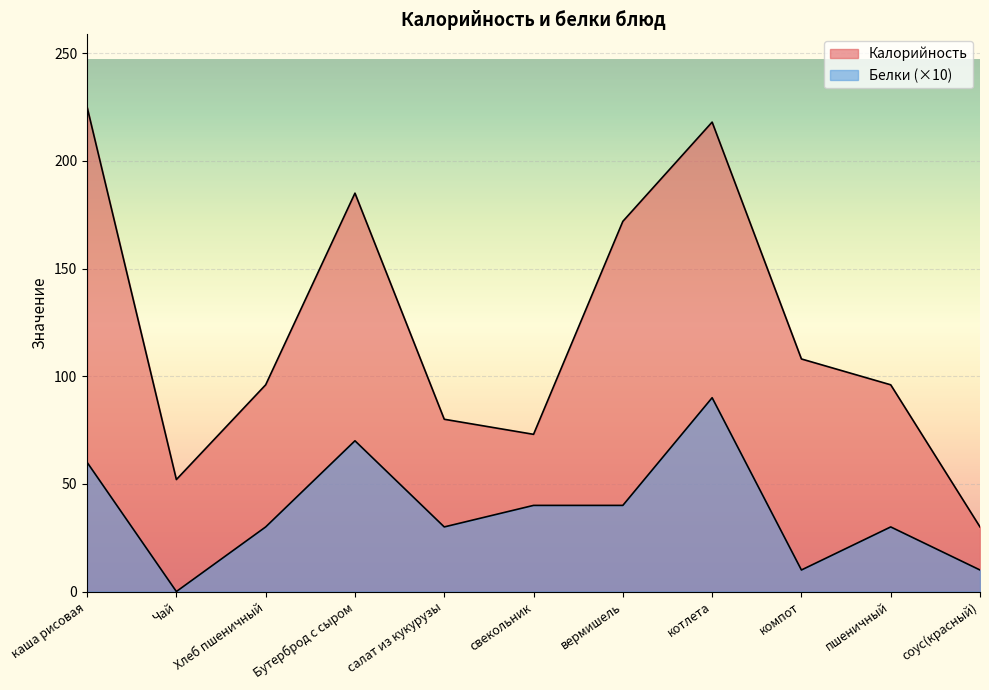

True or false: Калорийность and Белки cross at least once.

False